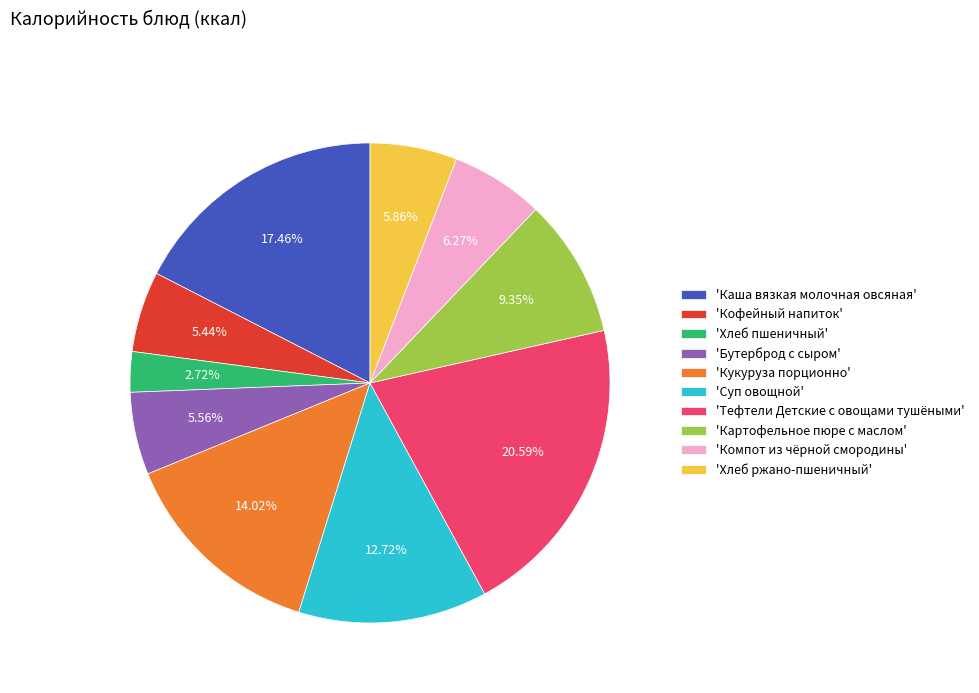

To the nearest percent, what is the average slice percentage?

10%